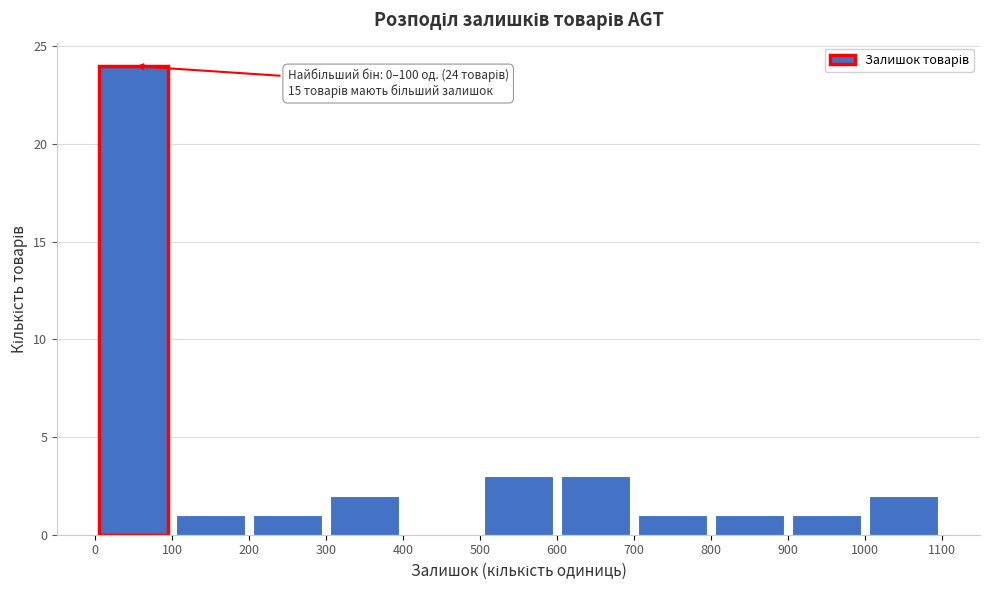

Over which range of the x-axis is the bar tallest?

0 to 100